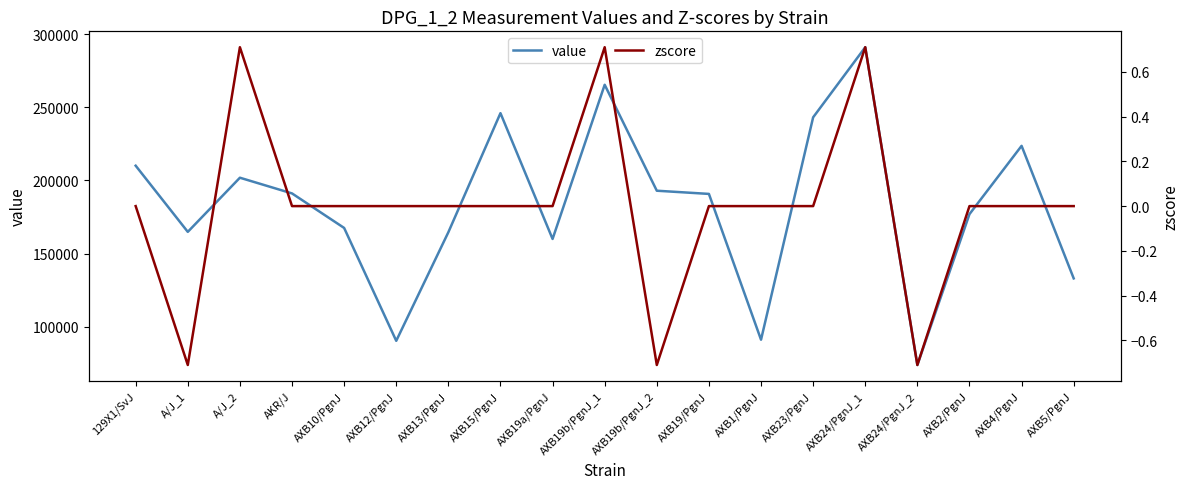

At which label is zscore closest to 0?

129X1/SvJ